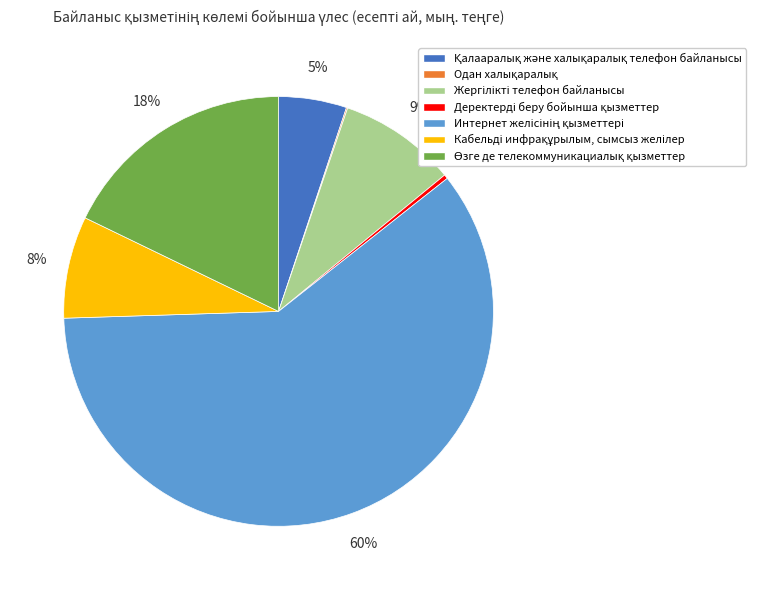

Does any single category account for the majority?

Yes